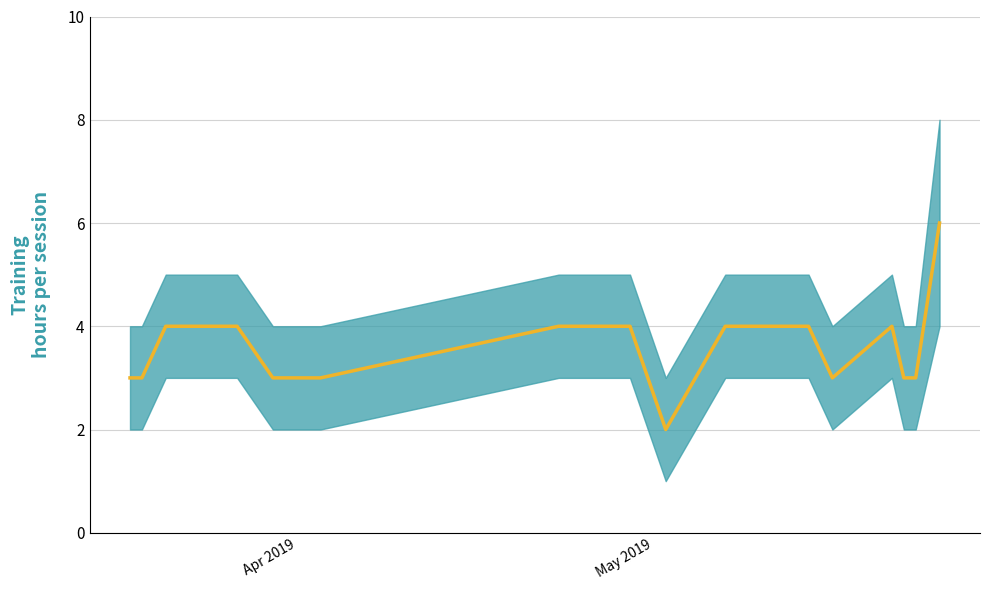

What is the difference between the second highest and minimum values?

2